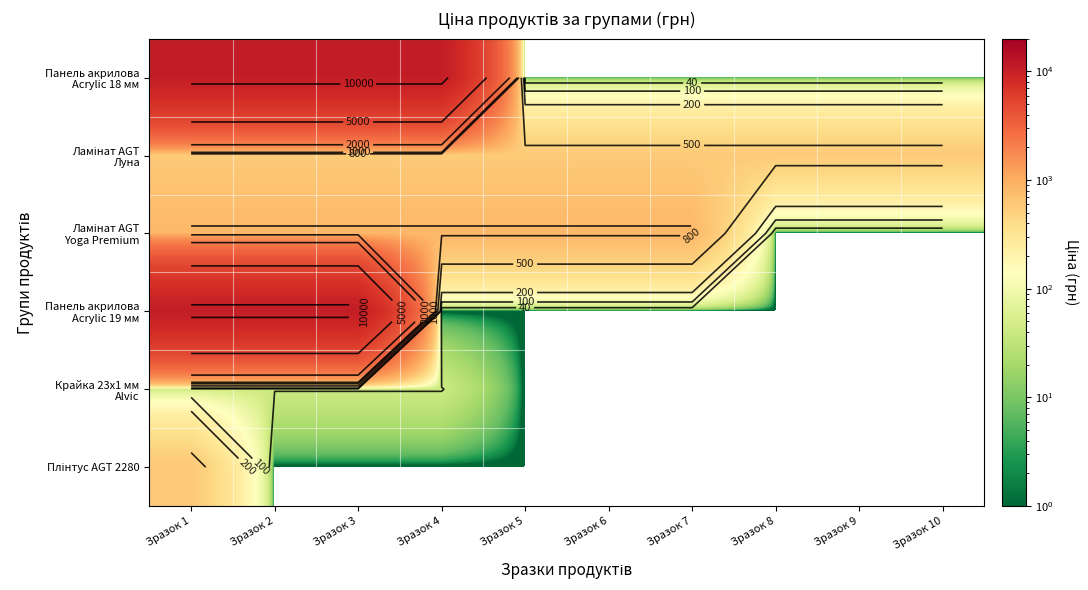

What value does the Ламінат AGT Луна series have at Зразок 6?

574.5